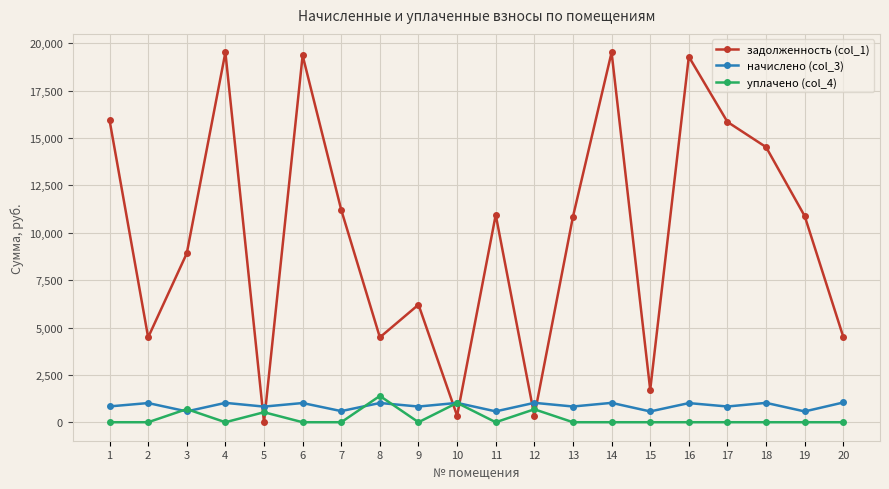

True or false: начислено (col_3) has a value of 283.8 at 16.

False